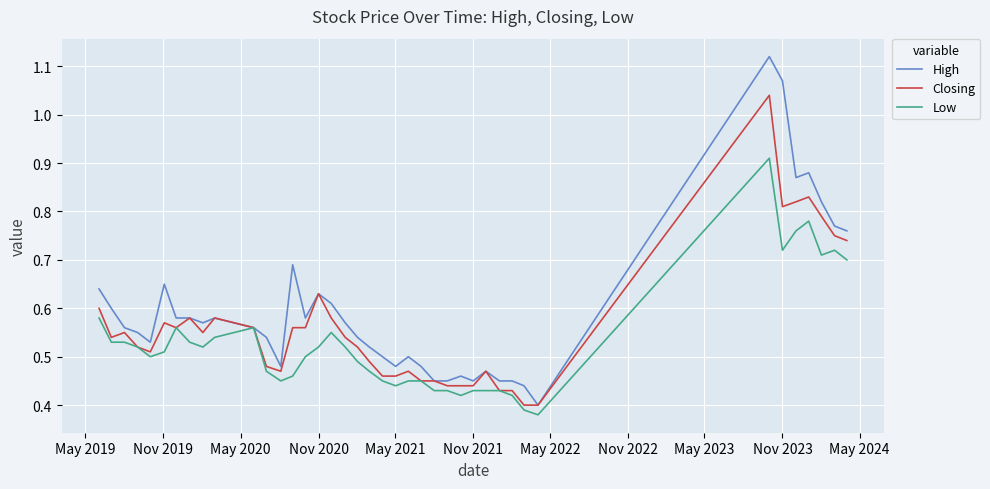

Which series has the largest total across all categories?

High